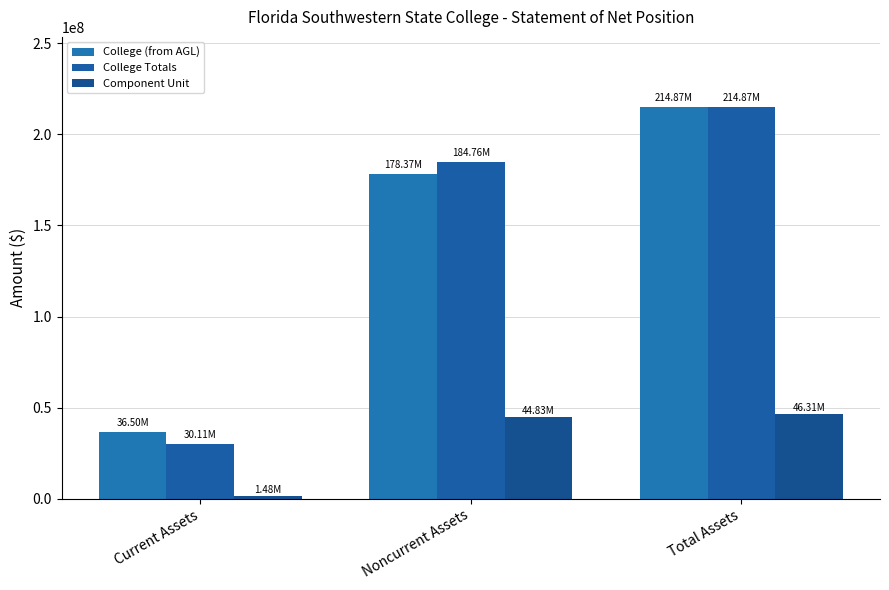

Reading left to right, what are all the values shown in this chart?

College (from AGL): Current Assets=36499824.7	Noncurrent Assets=178372048.1	Total Assets=214871872.8
College Totals: Current Assets=30107650.0	Noncurrent Assets=184764223.0	Total Assets=214871873.0
Component Unit: Current Assets=1480794.0	Noncurrent Assets=44832324.0	Total Assets=46313118.0